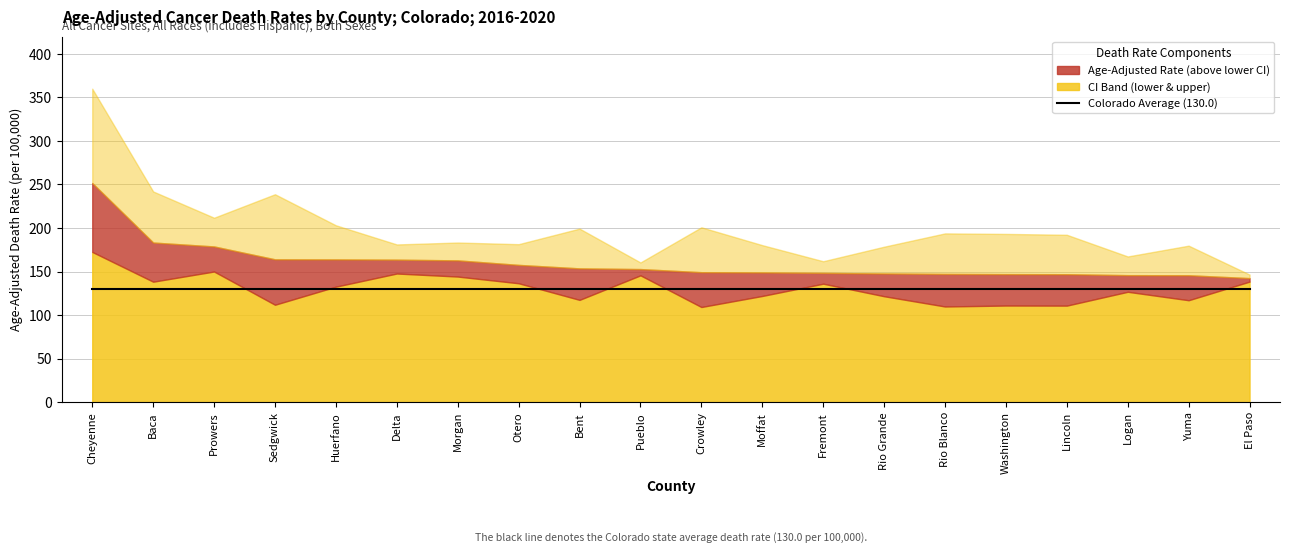

What is the total value across all series at Washington?

451.1